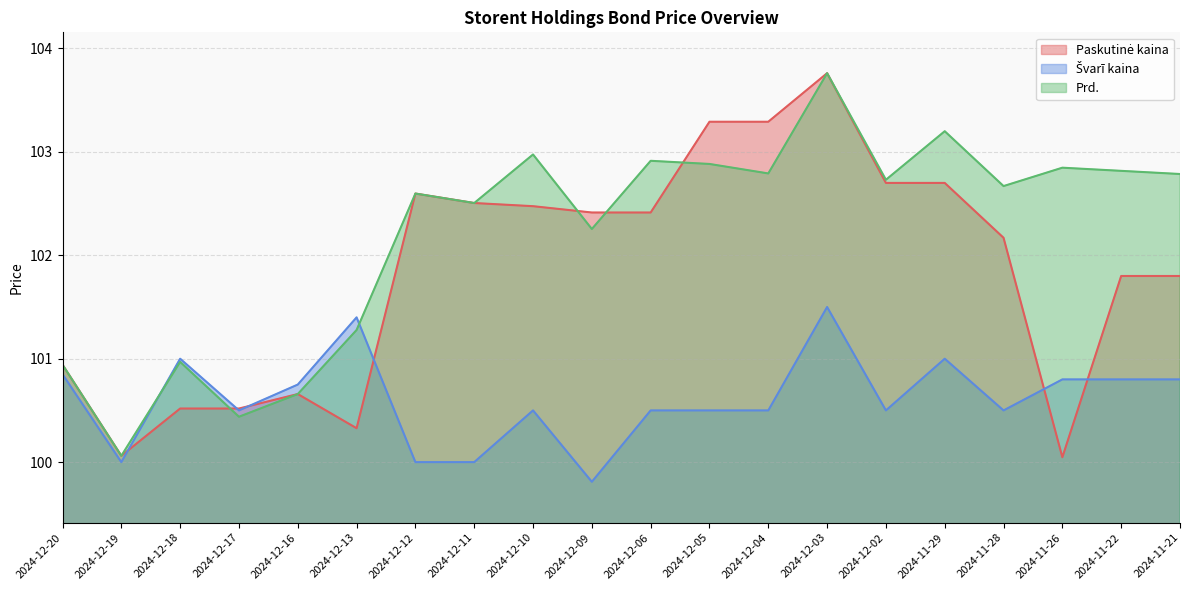

Which label corresponds to the smallest value in the chart?

2024-12-09